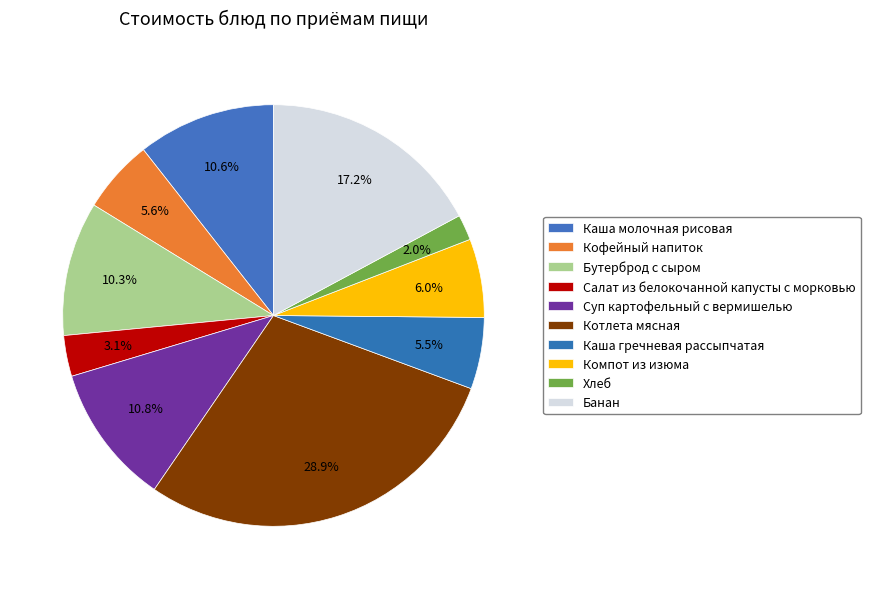

To the nearest percent, what is the difference between the Банан and Кофейный напиток slice percentages?

12%